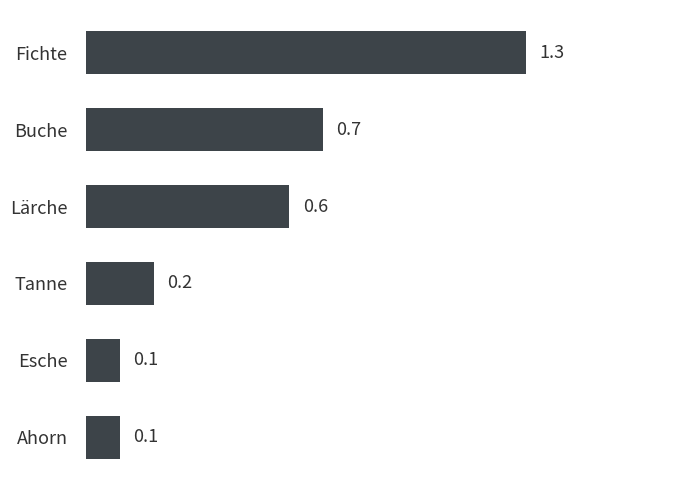

What is the sum of the values at Buche and Tanne?

0.9